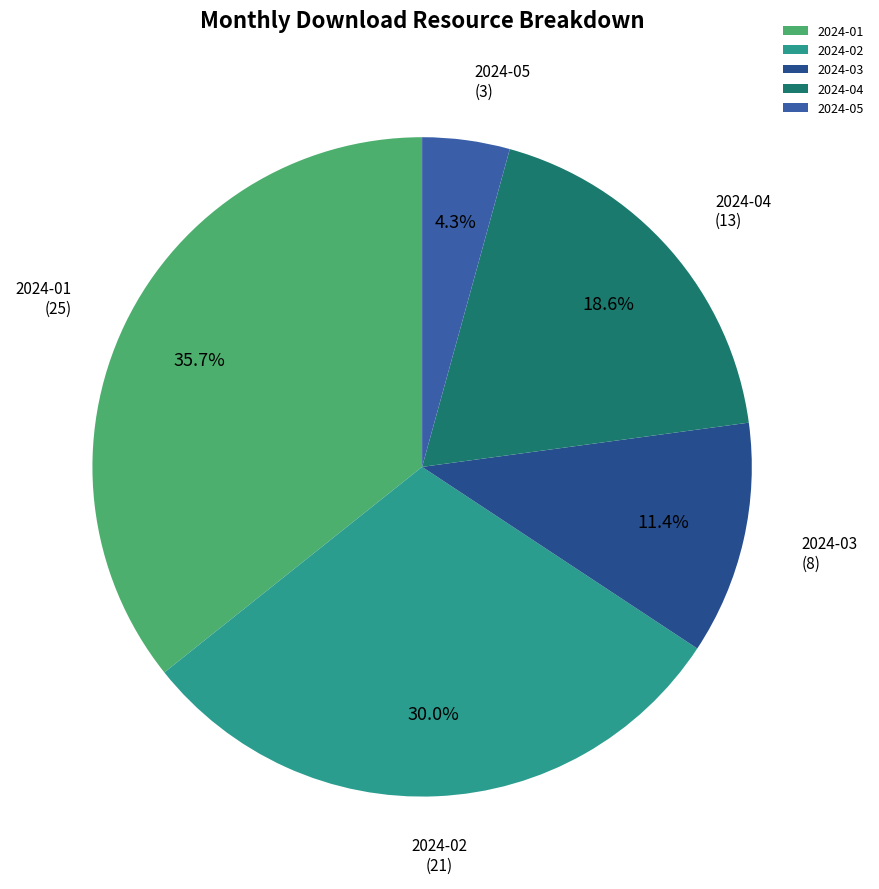

To the nearest percent, what is the average slice percentage?

20%